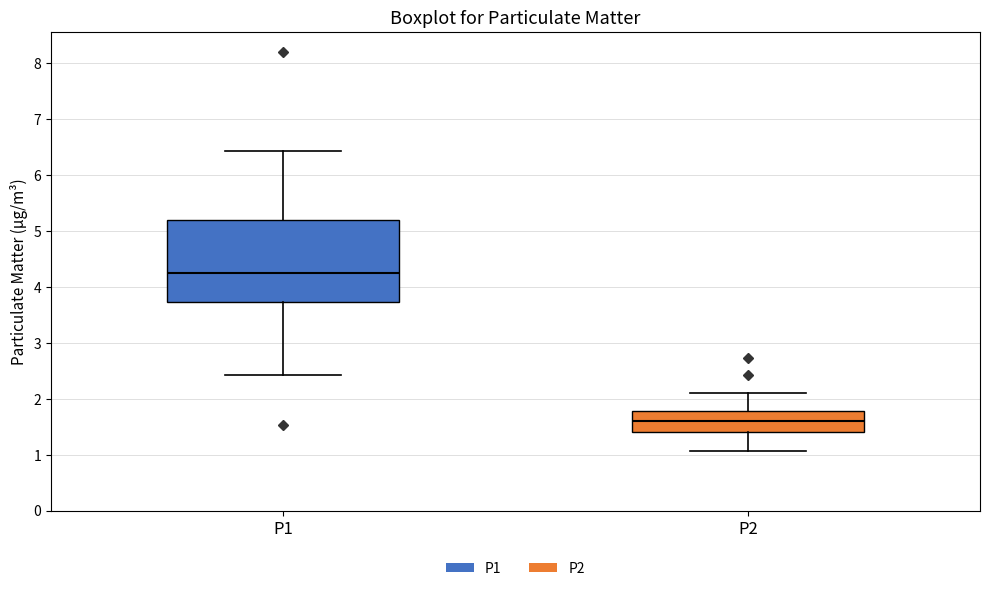

Reading left to right, read every box against the y-axis: the position of its median line, the range the box covers, and the ends of its whiskers. The values are not printed on the chart, so give them approximately, as read against the axis.

P1: median 4.3, box 3.7 to 5.2, whiskers 2.4 to 6.4
P2: median 1.6, box 1.4 to 1.8, whiskers 1.1 to 2.1